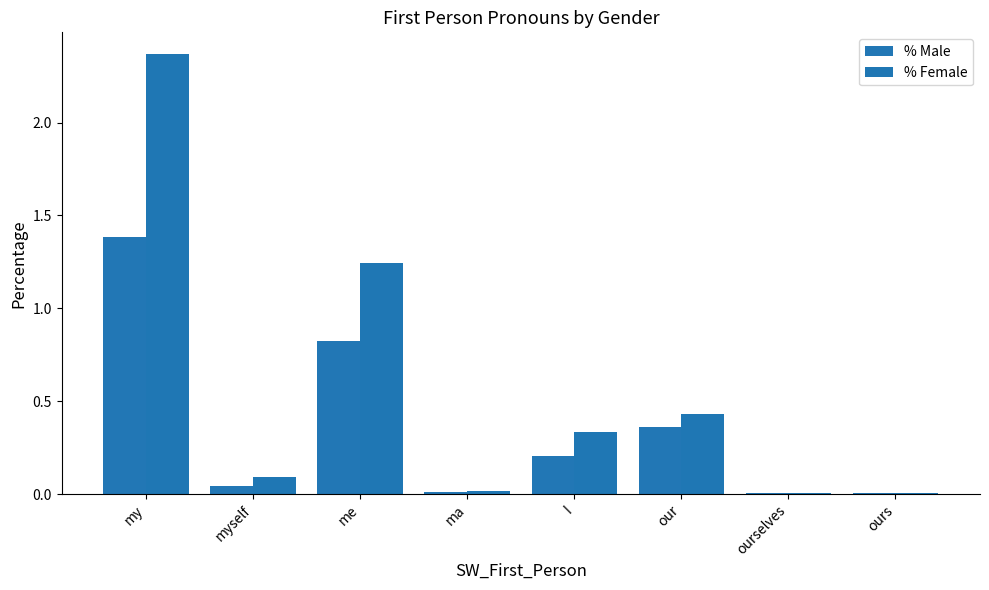

Count the number of categories in the chart.

8